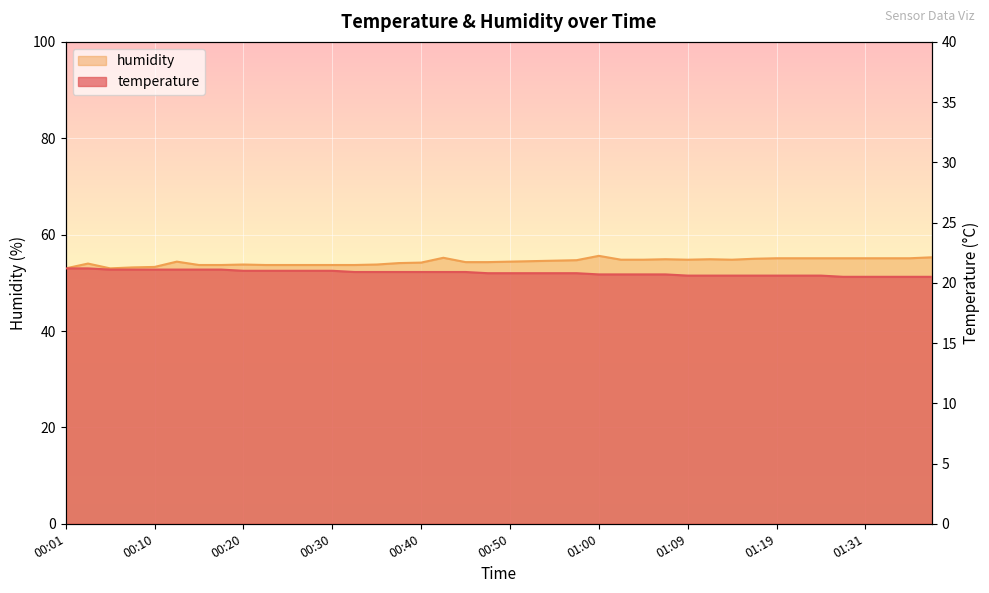

What is the sum of all humidity values?

2175.3